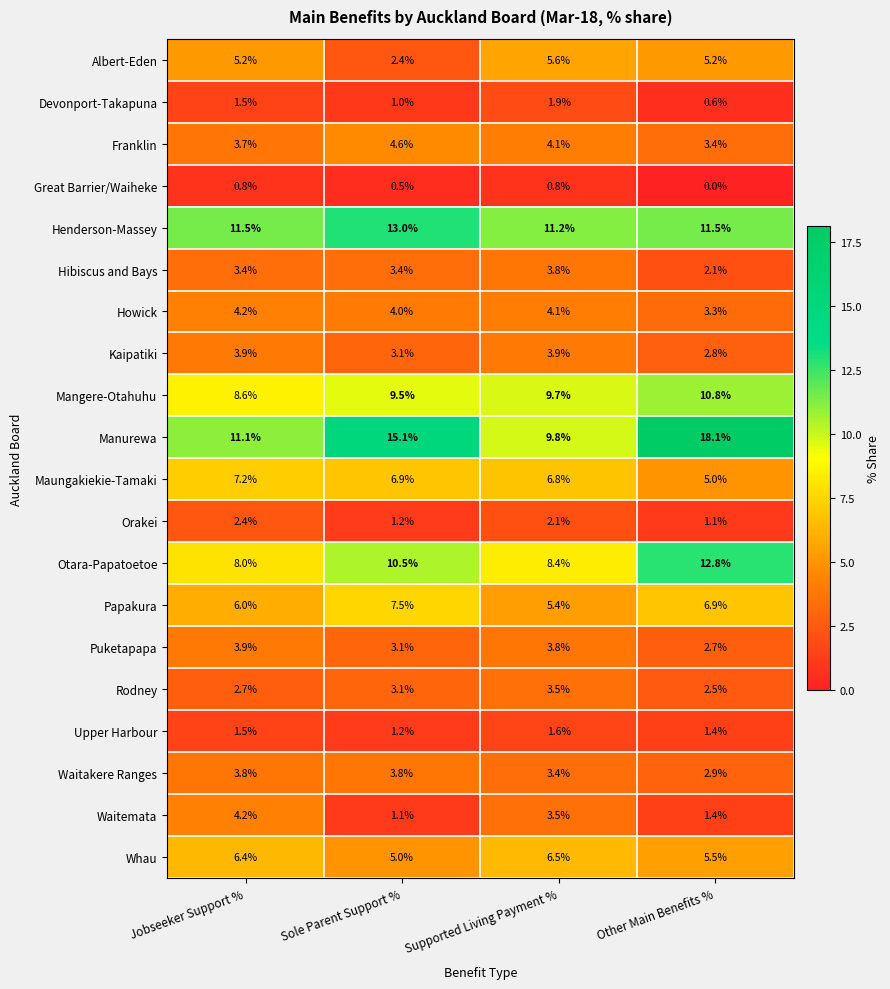

What is the lowest value of the Maungakiekie-Tamaki series?

5.0